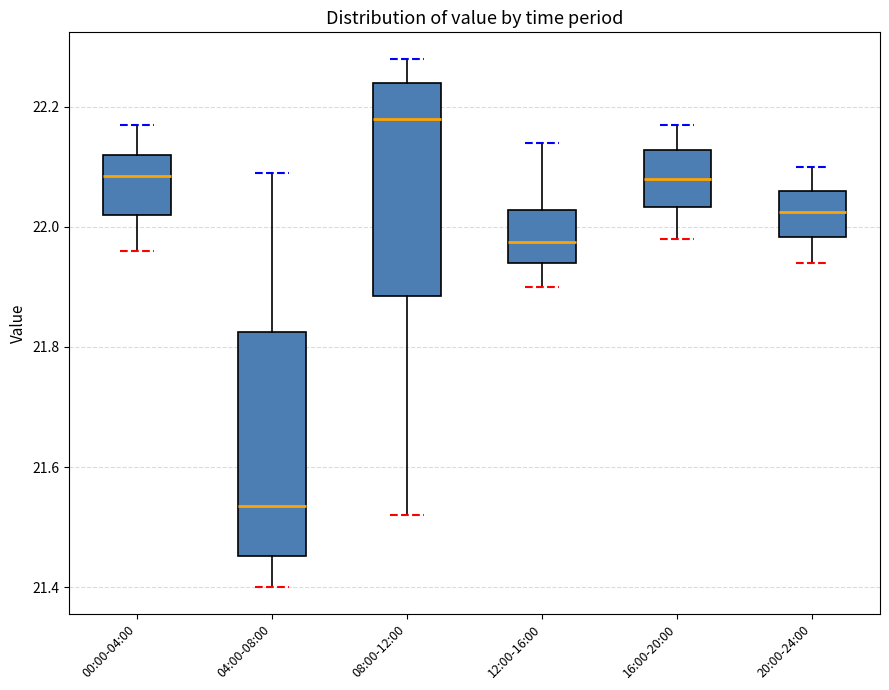

Reading left to right, transcribe this box plot: for each box, give where its median line is, the range the box spans, and where its two whiskers end, as read against the y-axis. The values are not printed on the chart, so give them approximately, as read against the axis.

00:00-04:00: median 22.08, box 22.02 to 22.12, whiskers 21.96 to 22.18
04:00-08:00: median 21.54, box 21.46 to 21.82, whiskers 21.40 to 22.10
08:00-12:00: median 22.18, box 21.88 to 22.24, whiskers 21.52 to 22.28
12:00-16:00: median 21.98, box 21.94 to 22.02, whiskers 21.90 to 22.14
16:00-20:00: median 22.08, box 22.04 to 22.12, whiskers 21.98 to 22.18
20:00-24:00: median 22.02, box 21.98 to 22.06, whiskers 21.94 to 22.10